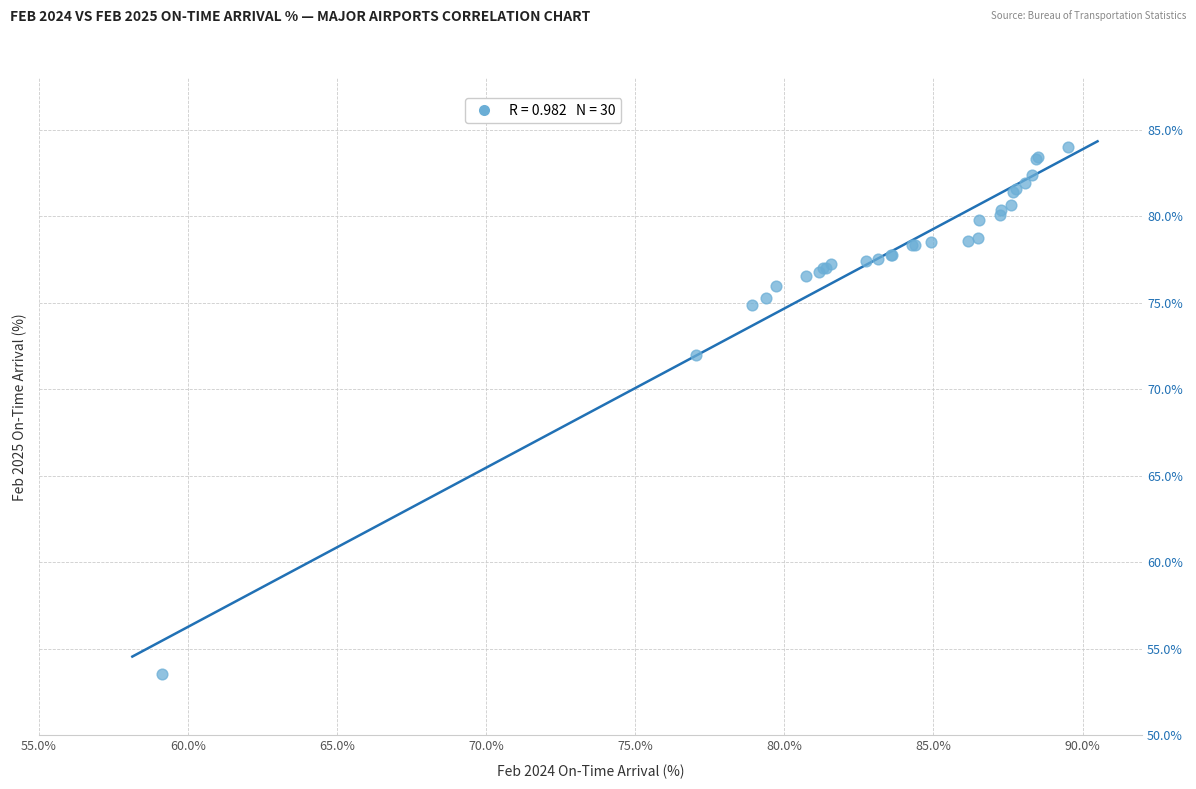

What Y value in the scatter plot is closest to 68?

72.0